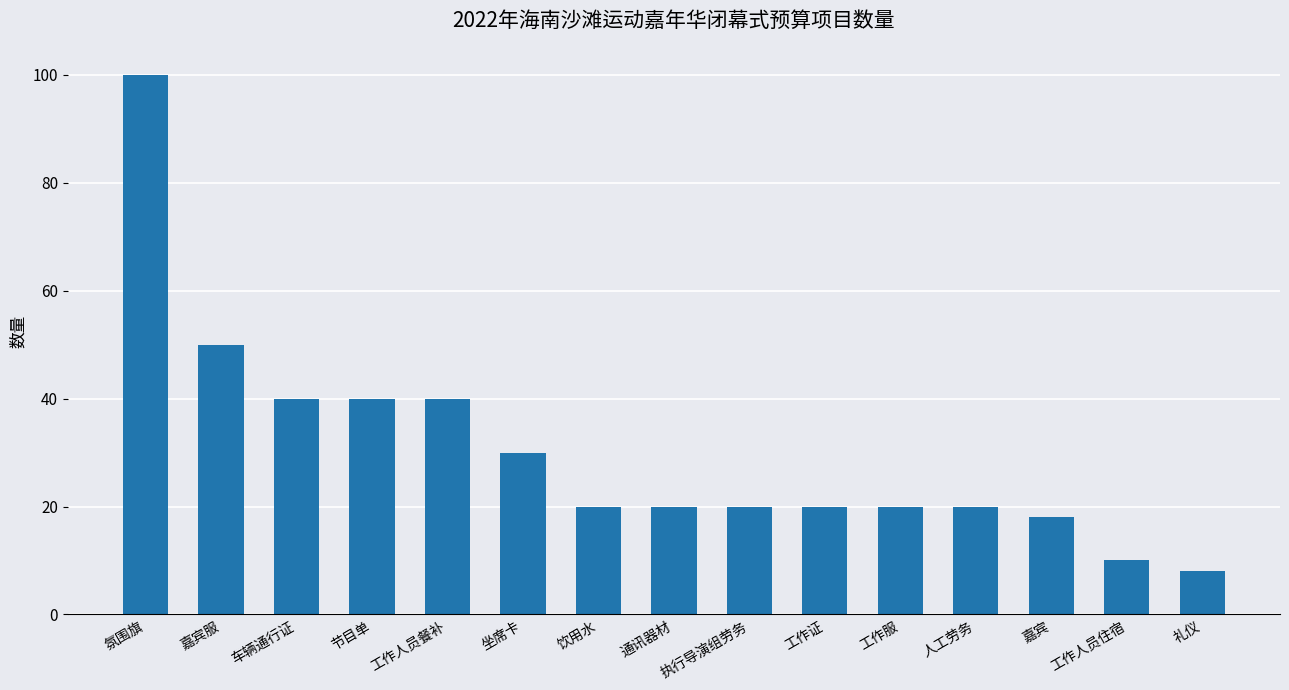

Reading left to right, list all the values displayed in this chart.

100	50	40	40	40	30	20	20	20	20	20	20	18	10	8